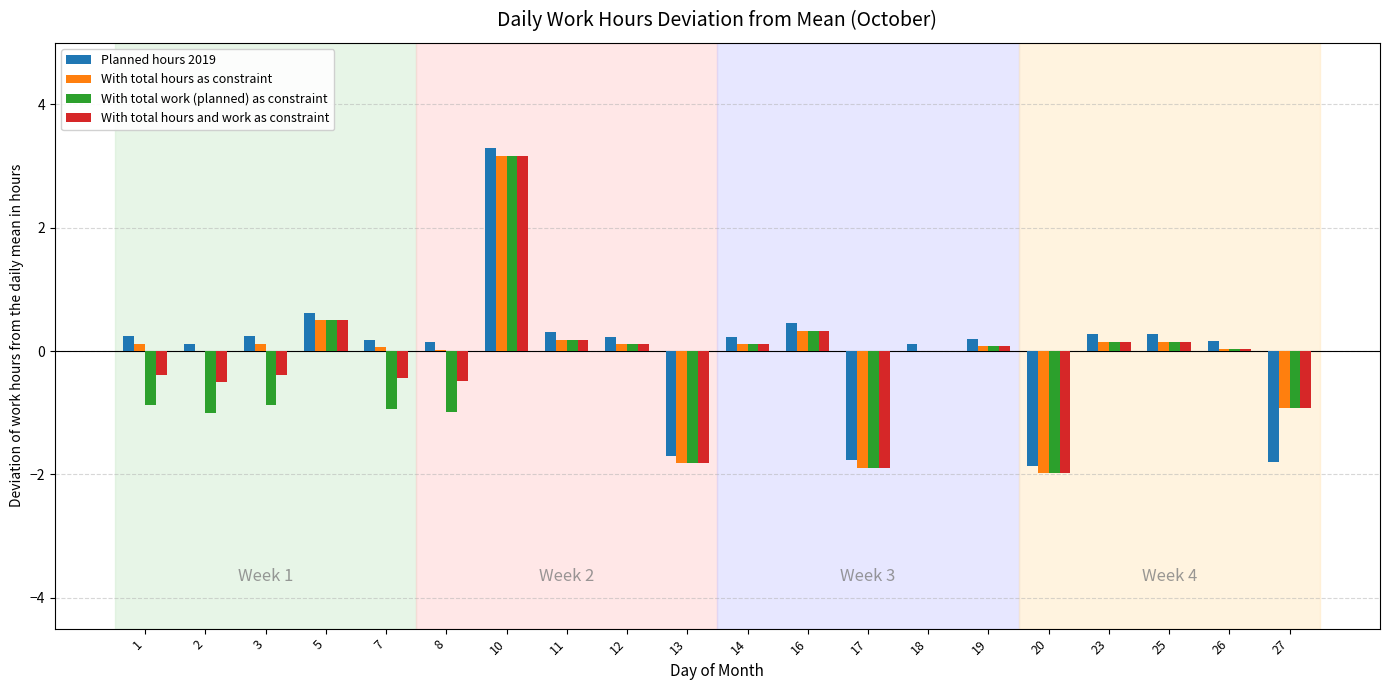

How many data points does each series have?

20